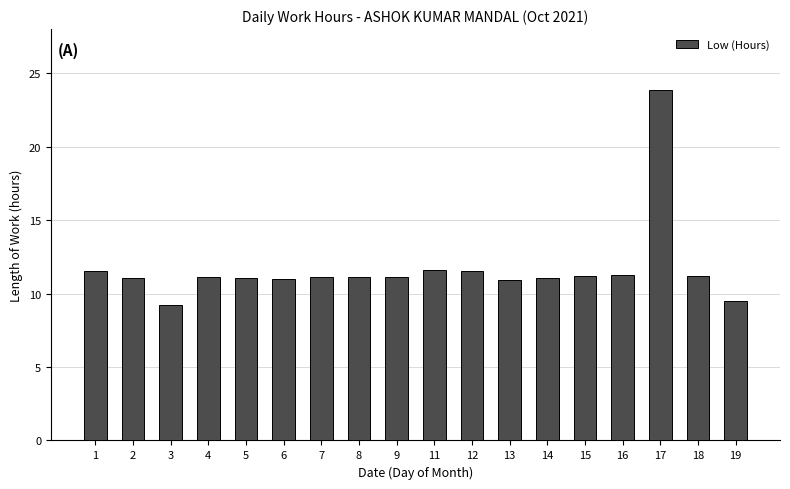

What is the change in value from 3 to 14?

+1.8